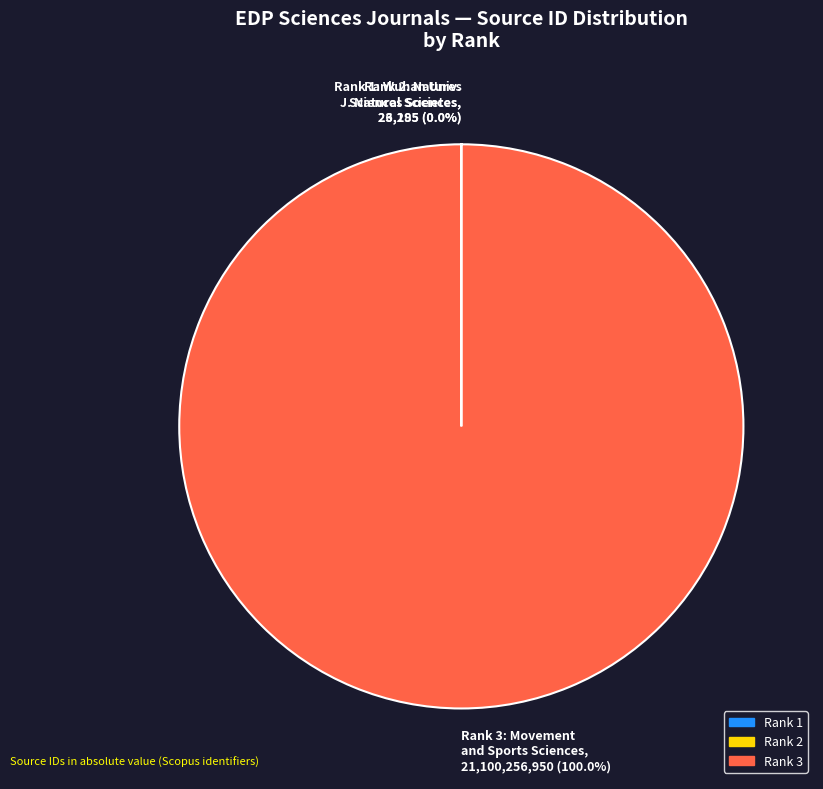

To the nearest percent, what is the difference between the largest and smallest slice percentages?

100%